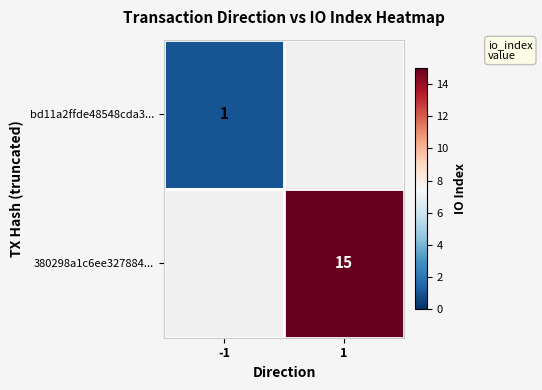

The bd11a2ffde48548cda3... series shows 1 at -1. True or false?

True